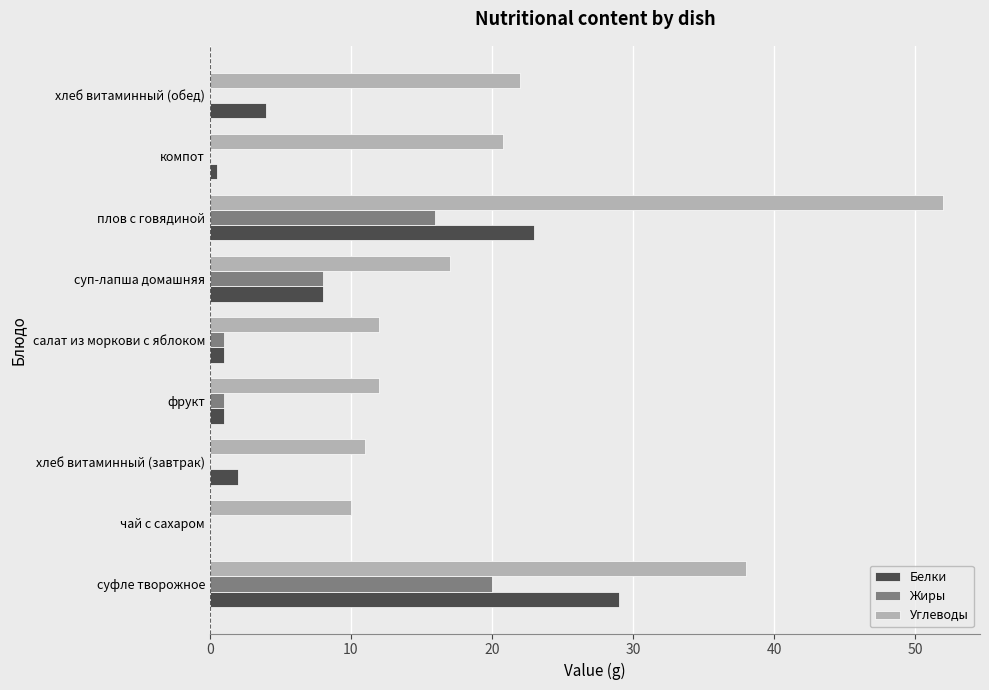

What is the average value of the Углеводы series?

21.6